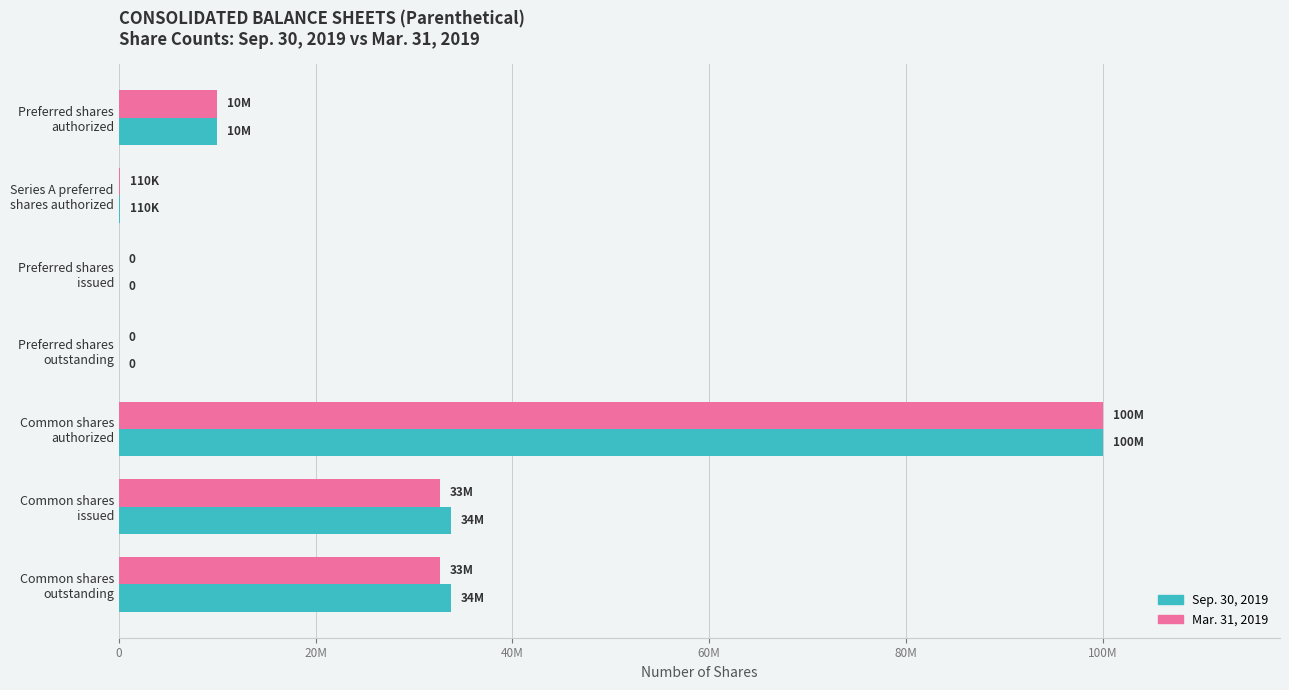

What is the average value of the Mar. 31, 2019 series?

25057610